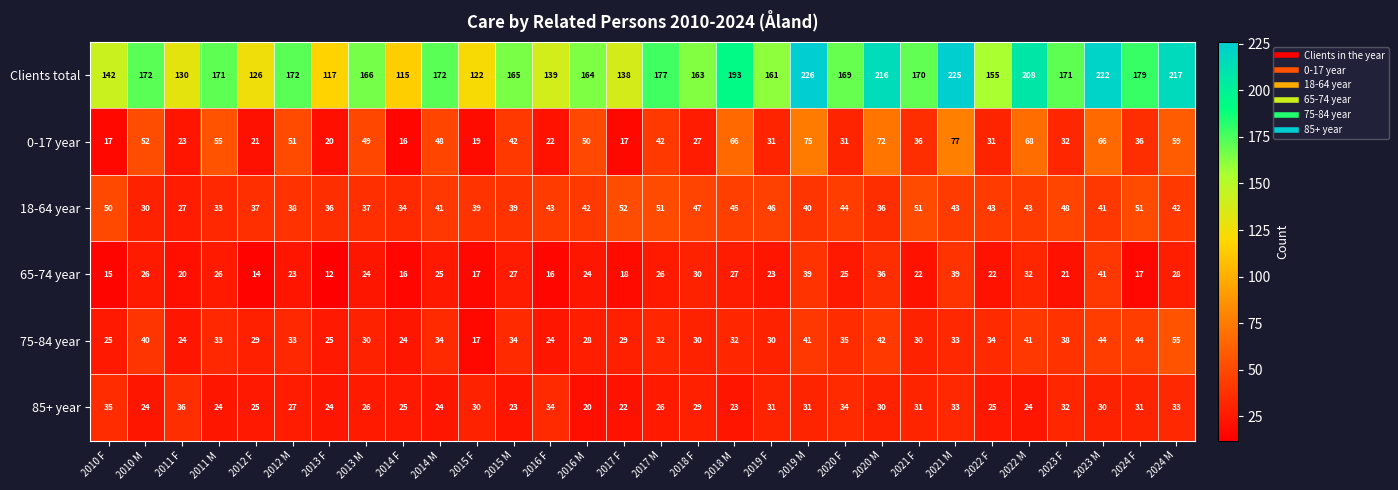

Where does the 85+ year series first go above 29?

2010 F